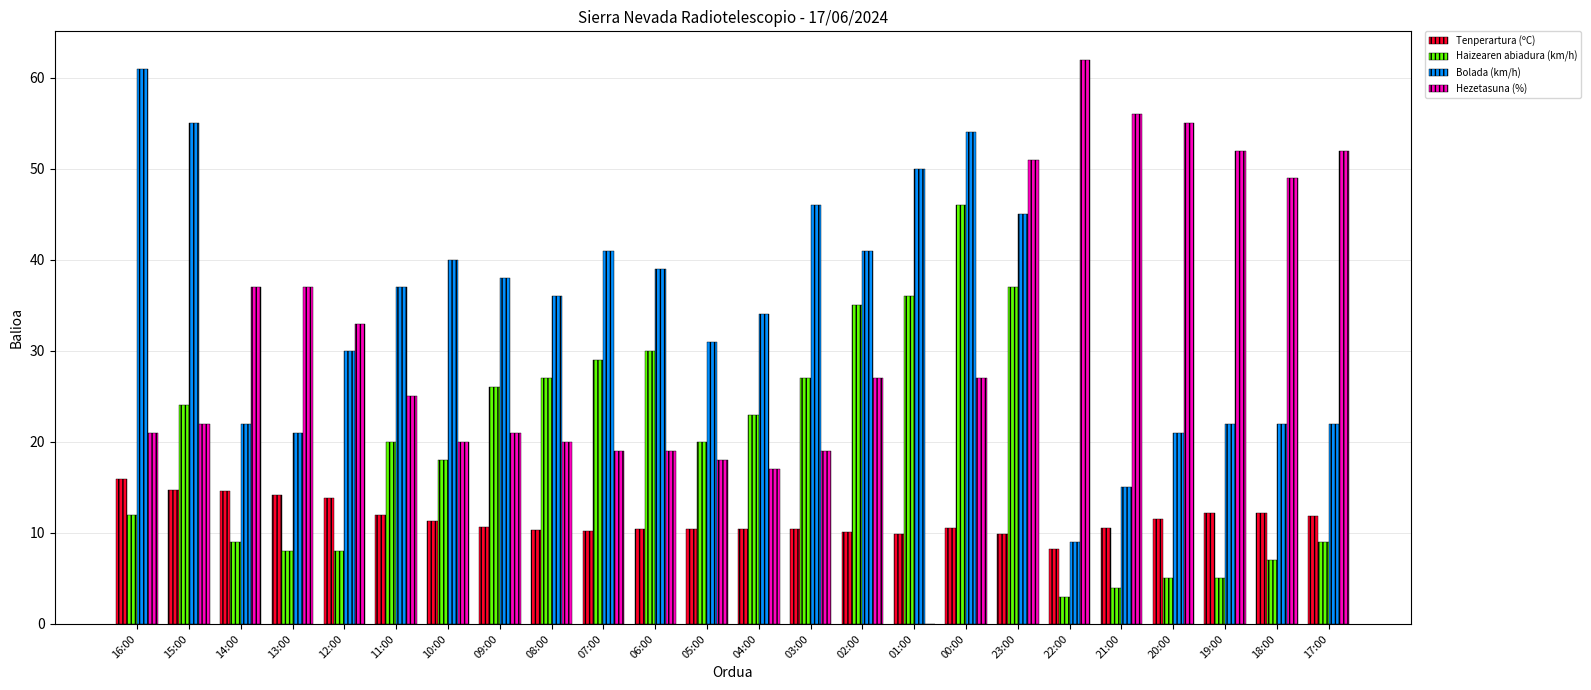

Which series has the largest range (max minus min)?

Hezetasuna (%)